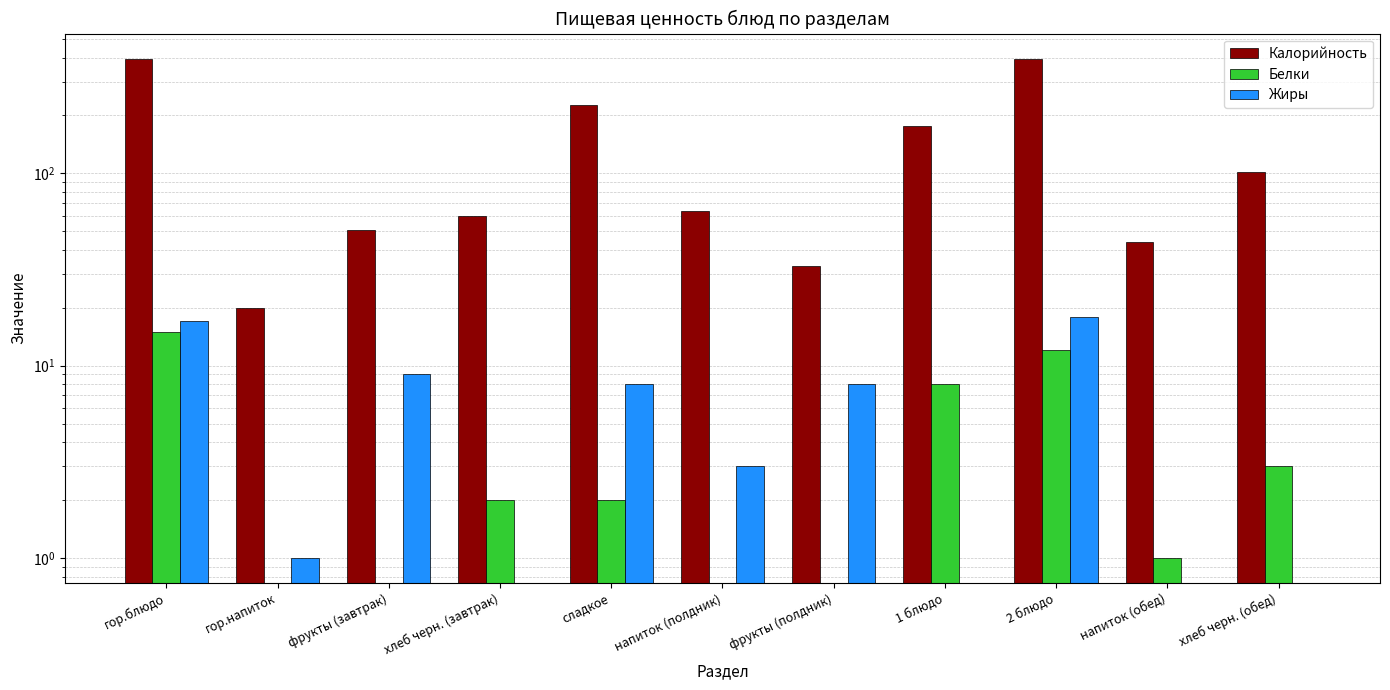

Reading left to right, list all the values displayed in this chart.

Калорийность: гор.блюдо=395	гор.напиток=20	фрукты (завтрак)=51	хлеб черн. (завтрак)=60	сладкое=227	напиток (полдник)=64	фрукты (полдник)=33	1 блюдо=176	2 блюдо=391	напиток (обед)=44	хлеб черн. (обед)=102
Белки: гор.блюдо=15	гор.напиток=0	фрукты (завтрак)=0	хлеб черн. (завтрак)=2	сладкое=2	напиток (полдник)=0	фрукты (полдник)=0	1 блюдо=8	2 блюдо=12	напиток (обед)=1	хлеб черн. (обед)=3
Жиры: гор.блюдо=17	гор.напиток=1	фрукты (завтрак)=9	хлеб черн. (завтрак)=0	сладкое=8	напиток (полдник)=3	фрукты (полдник)=8	1 блюдо=0	2 блюдо=18	напиток (обед)=0	хлеб черн. (обед)=0